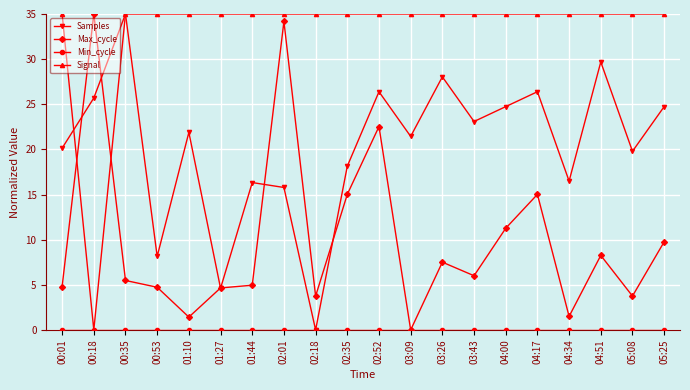

How many lines are shown in the chart?

4